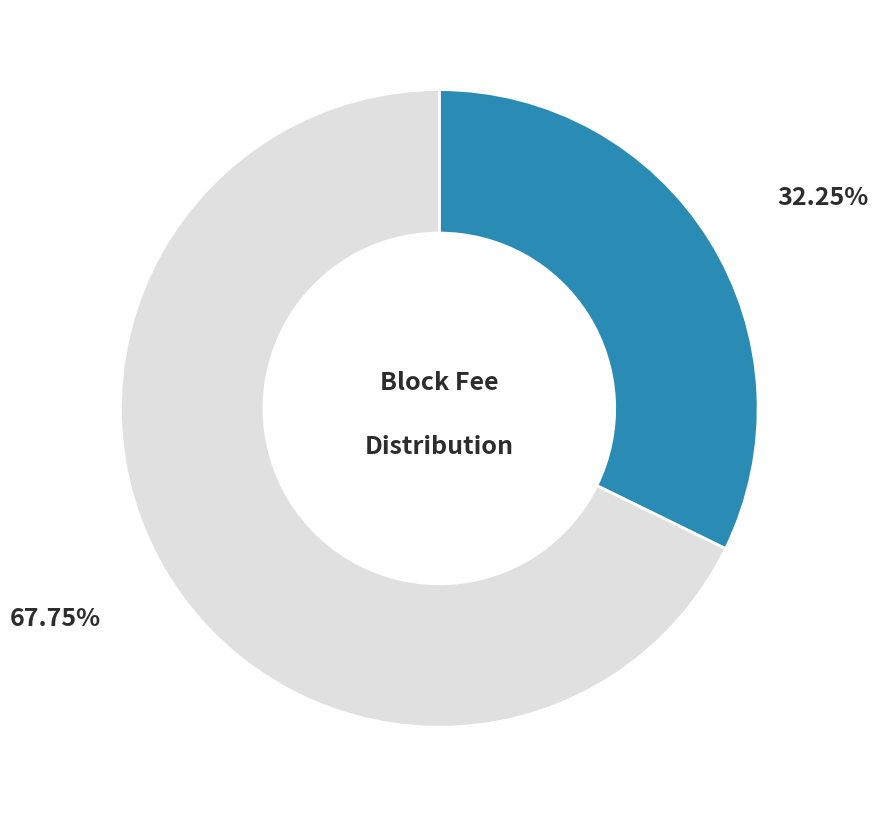

Is there any slice that represents more than half of the pie?

Yes